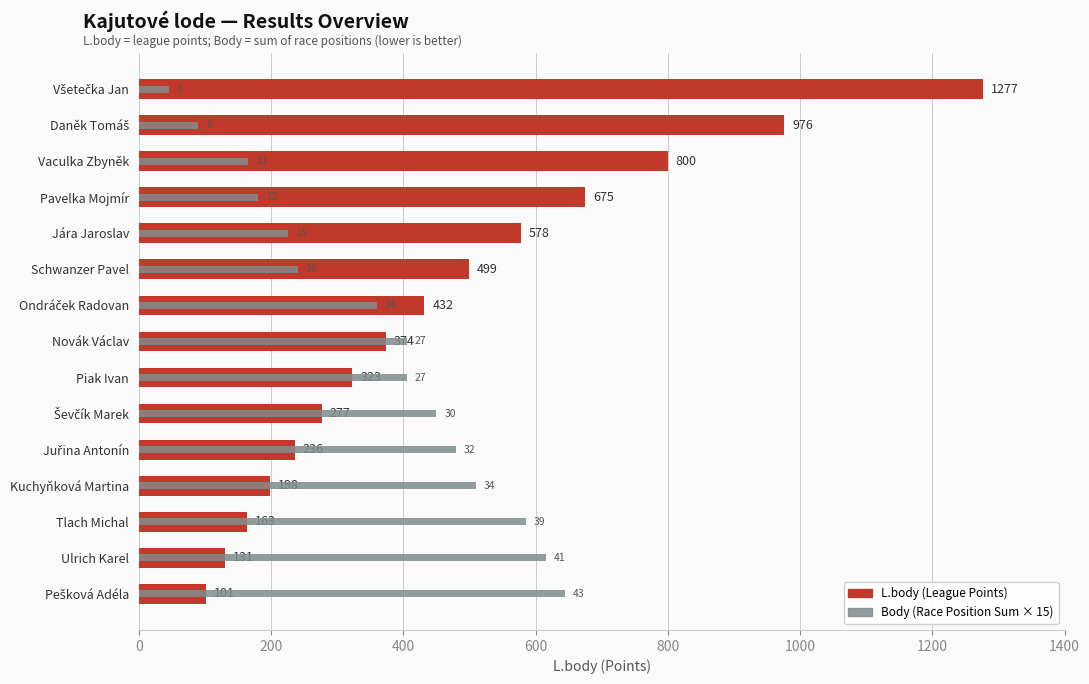

How many categories are shown in the chart?

15